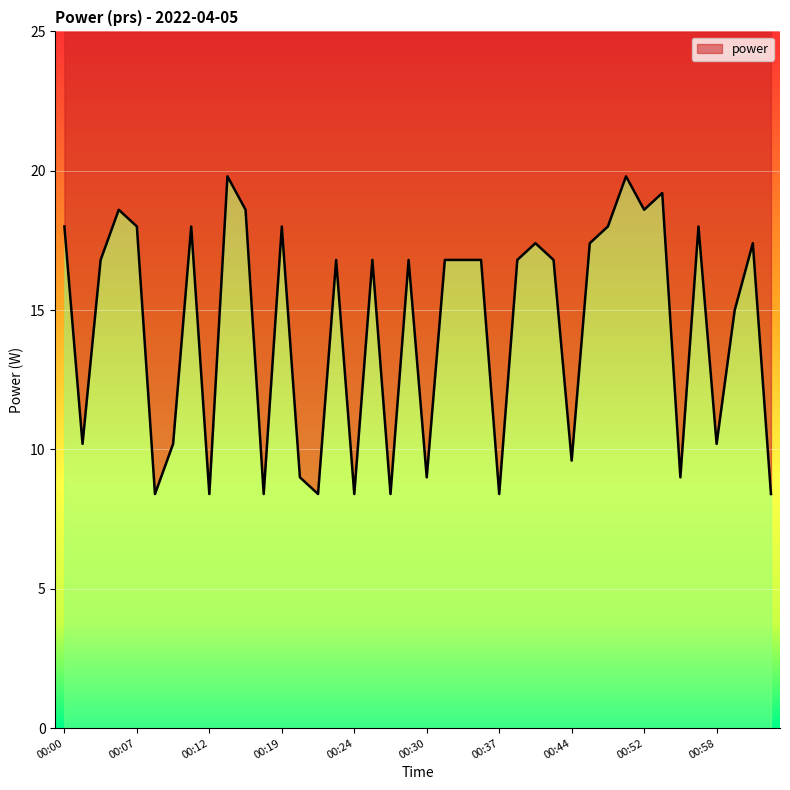

Is it true that the value at 00:32 is 25.5?

False